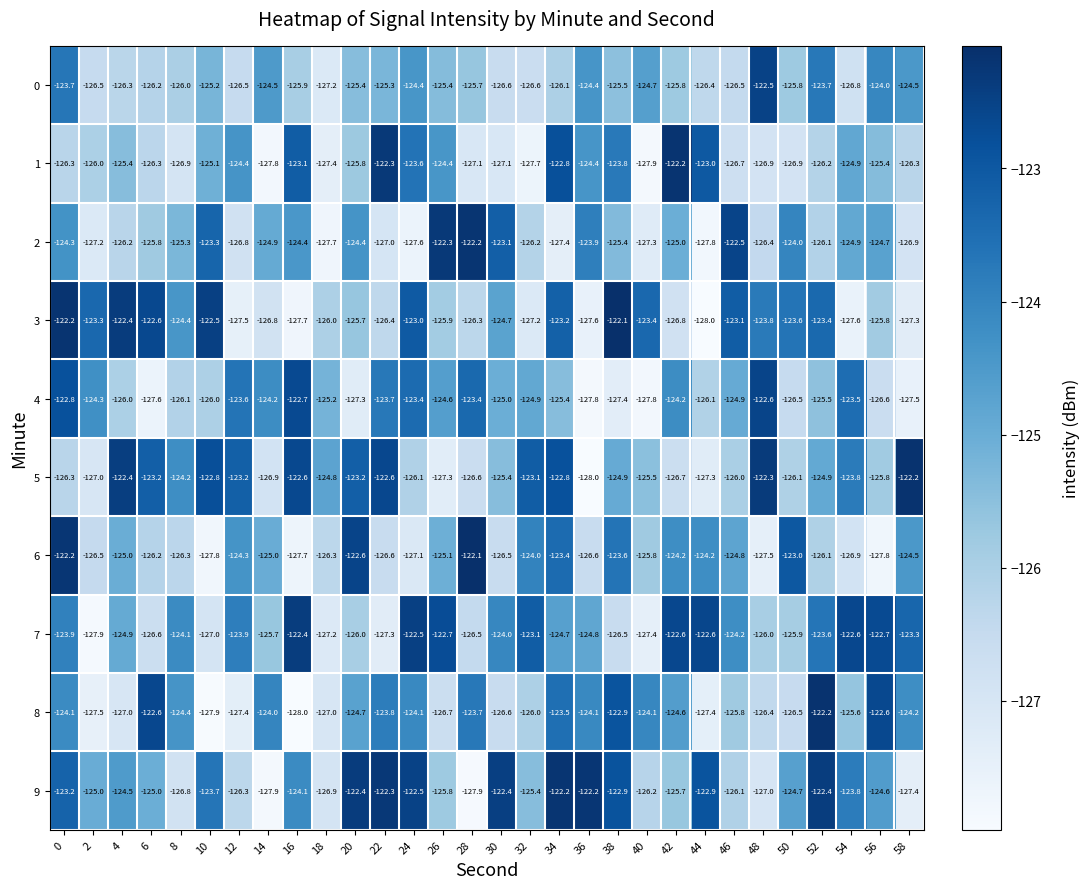

What value does the 0 series have at 26?

-125.4